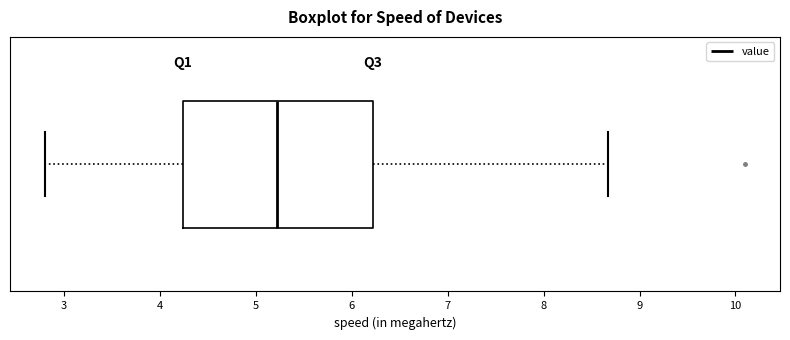

Read this box plot against the x-axis: the position of the median line, the range covered by the box, and the ends of both whiskers. The values are not printed on the chart, so give them approximately, as read against the axis.

median 5.2, box 4.2 to 6.2, whiskers 2.8 to 8.7